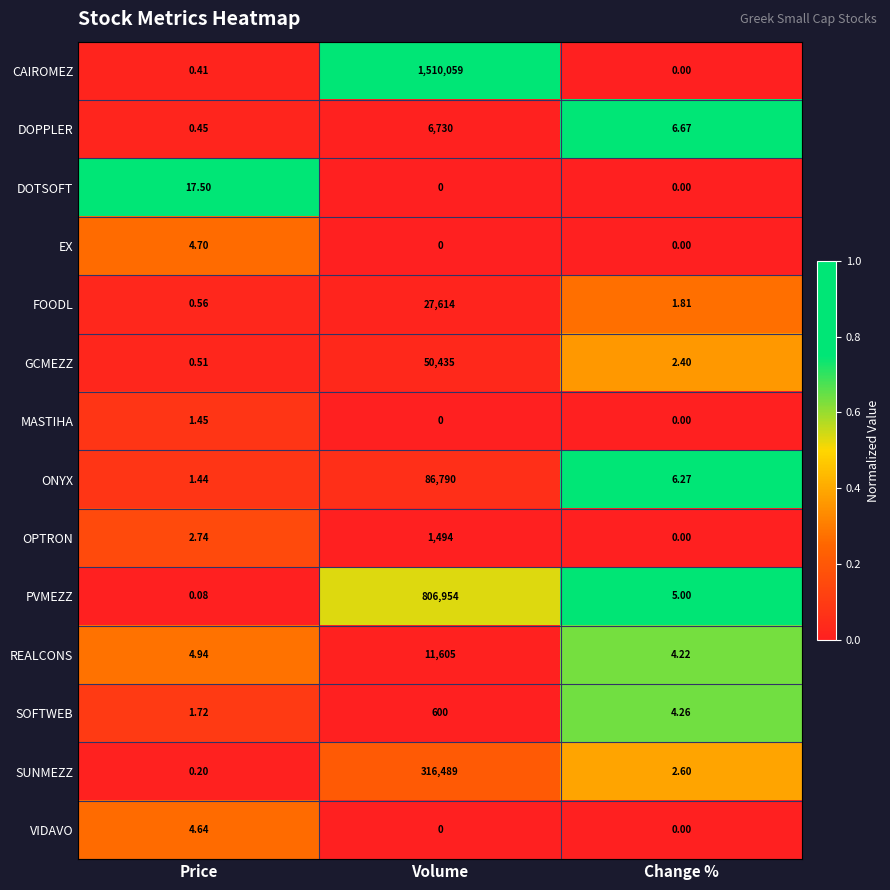

Which series changed the most between Price and Change %?

DOTSOFT